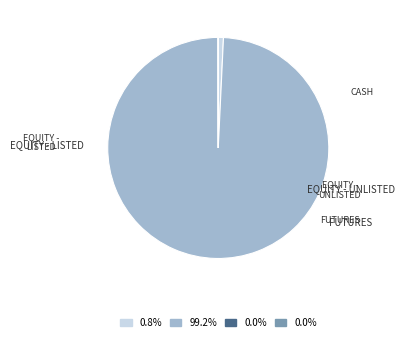

Is there any slice that represents more than half of the pie?

Yes